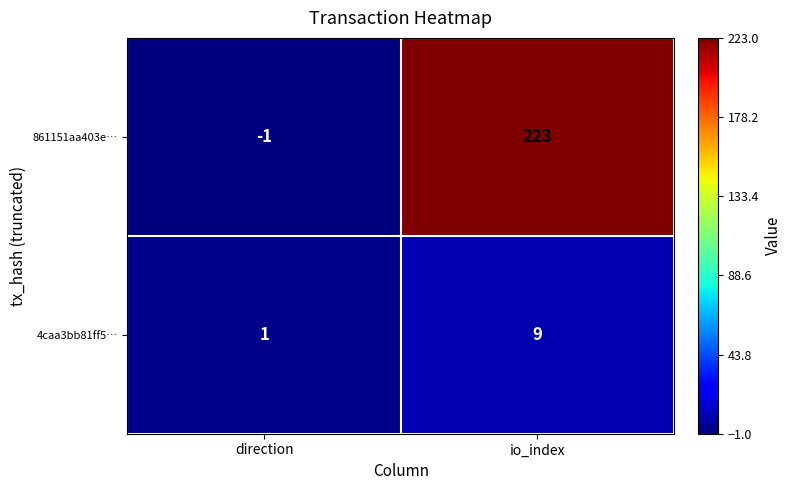

Between direction and io_index, which series saw the biggest shift?

861151aa403e…